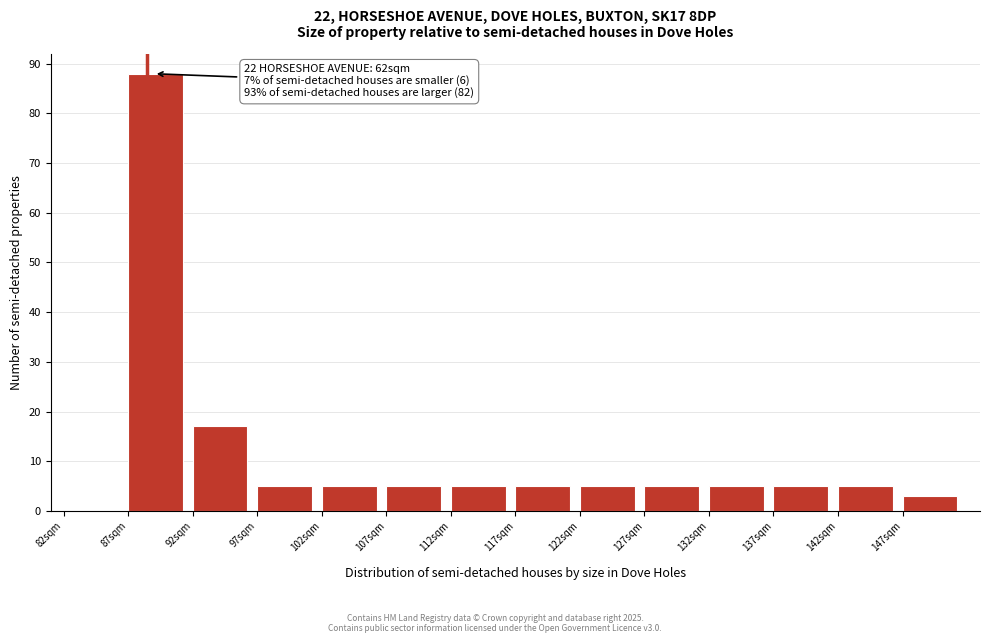

Over which range of the x-axis is the bar tallest?

87 to 92